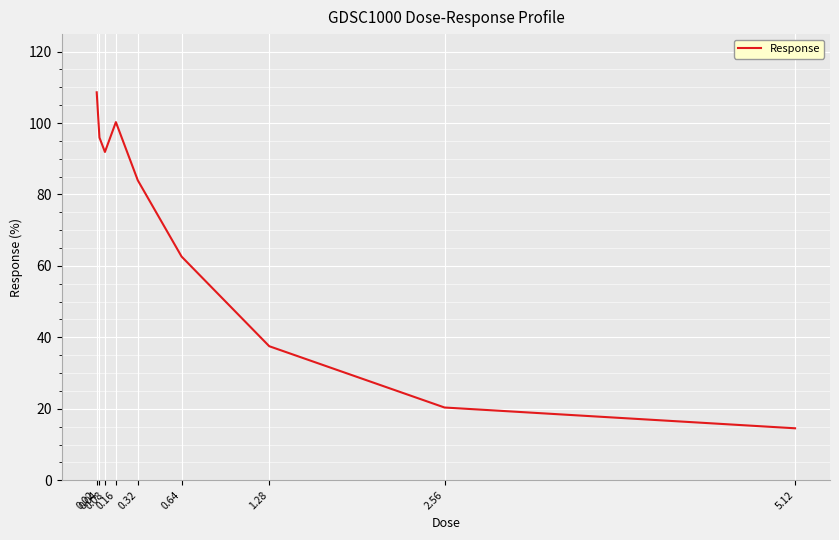

What is the sum of all values?

615.7